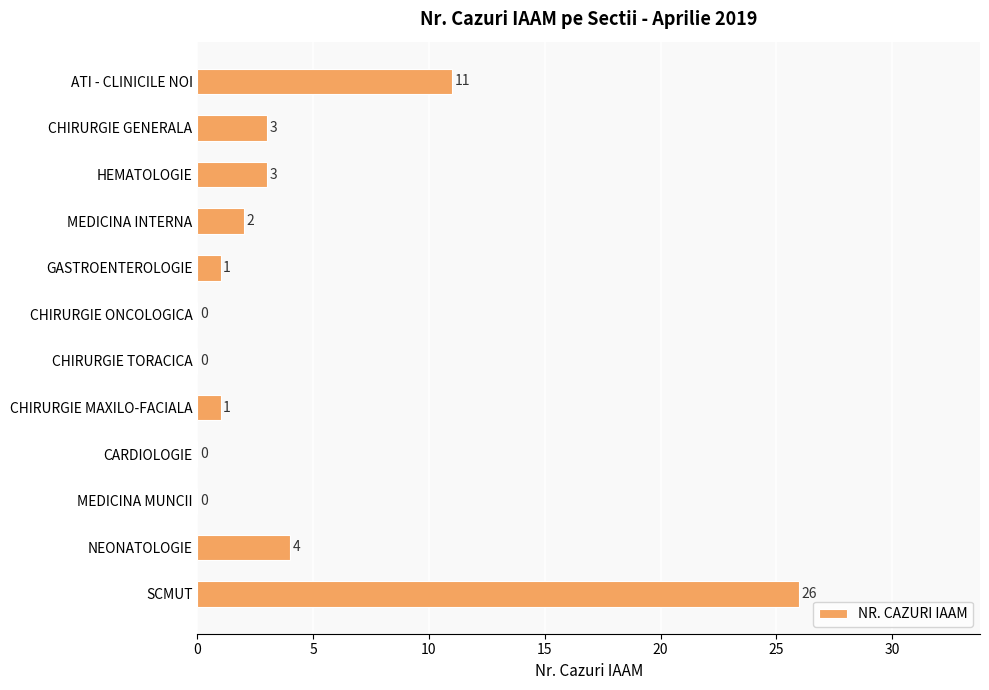

How many series are shown in this chart?

1